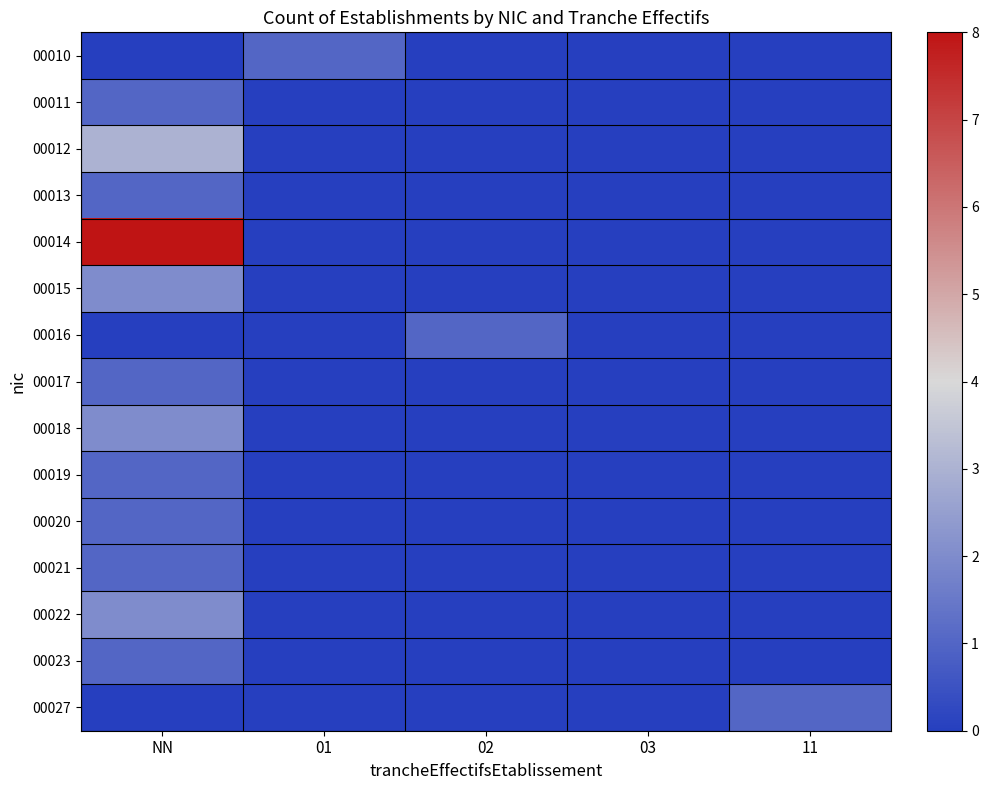

What is the spread (max minus min) of values at 11?

1